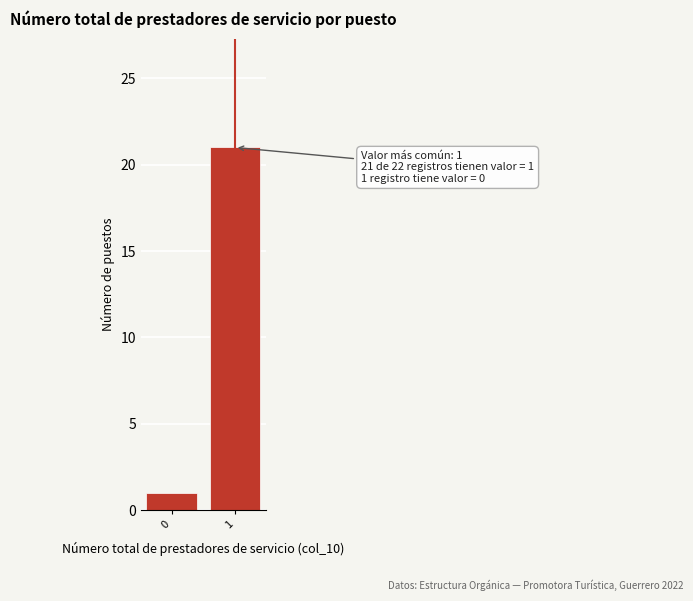

Reading left to right, list all the values displayed in this chart.

0=1	1=21